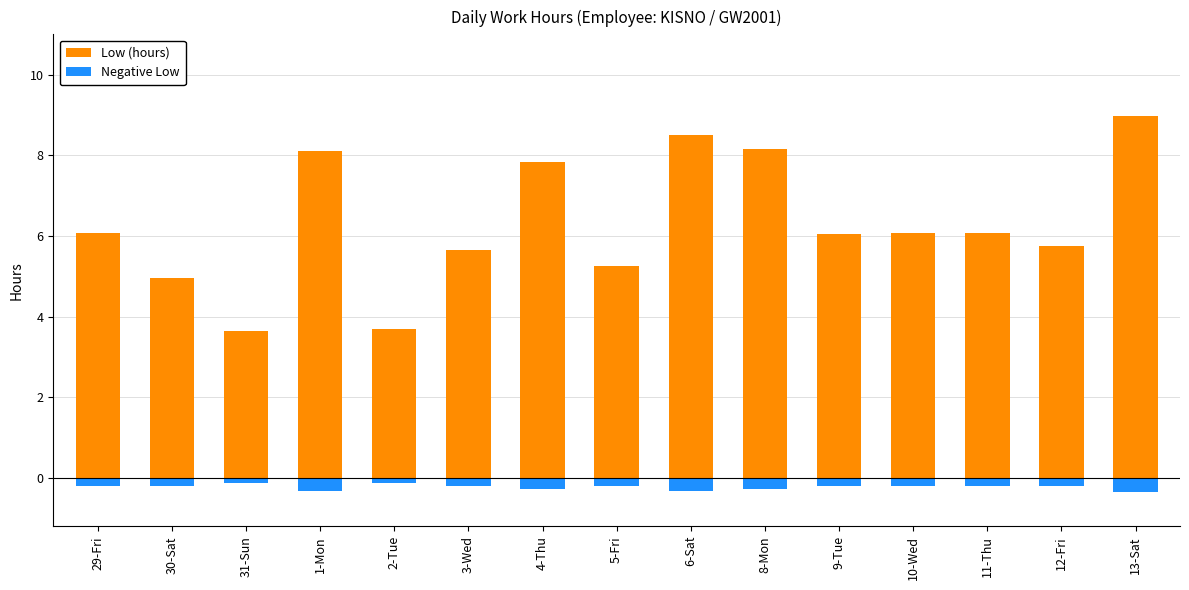

What are all the series names shown in the legend?

Low (hours), Negative Low